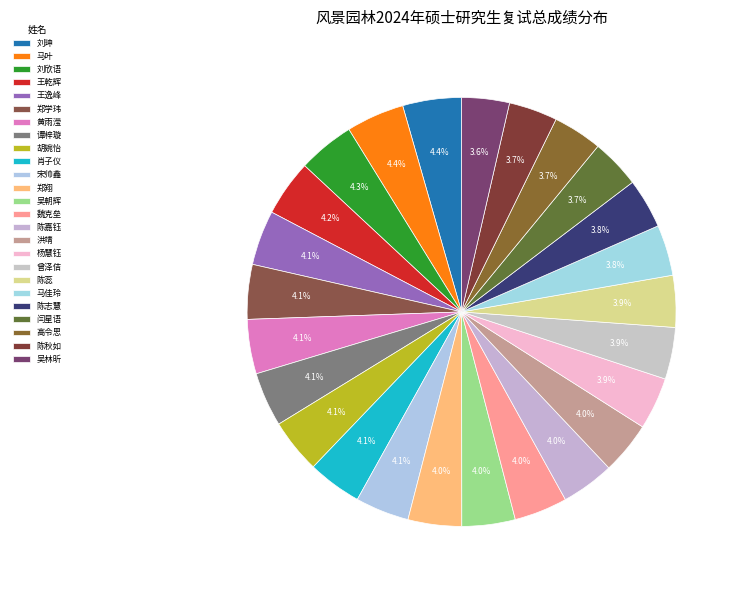

What is the ratio of the value at 陈秋如 to the value at 宋帅鑫?

0.9